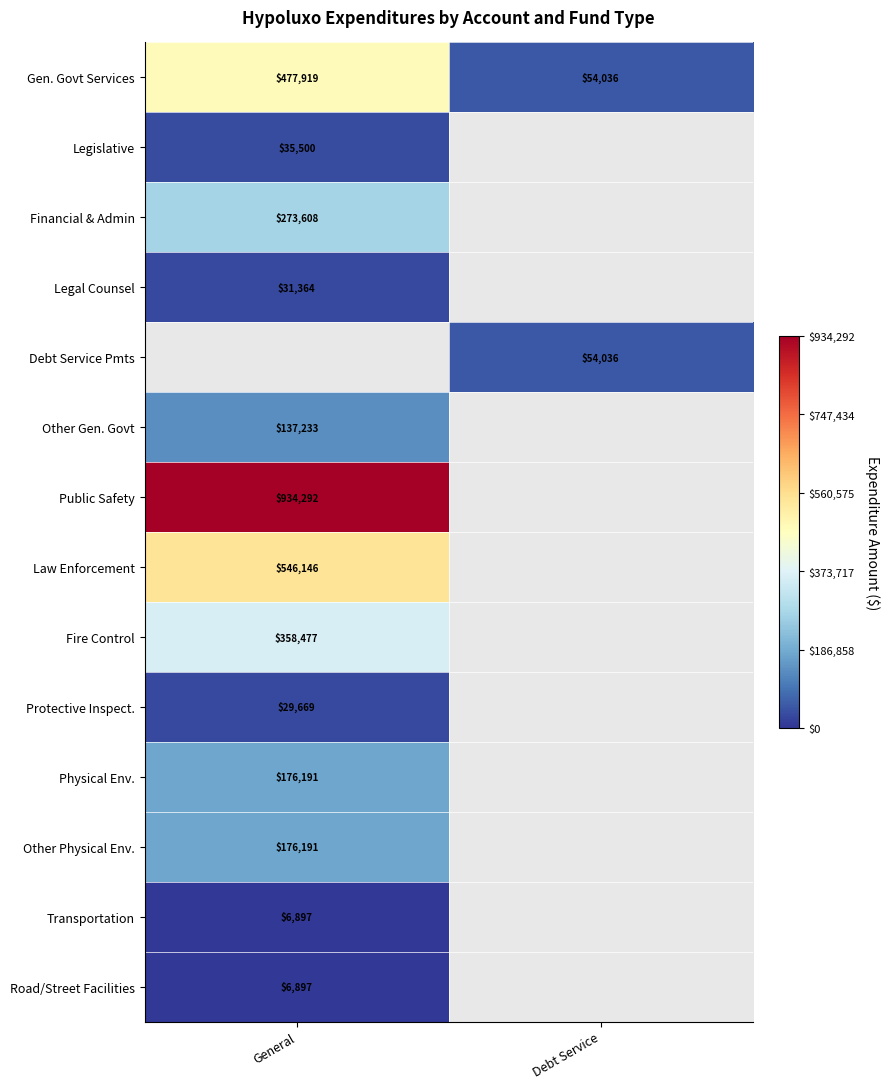

The Physical Env. series shows 109857.9 at General. True or false?

False